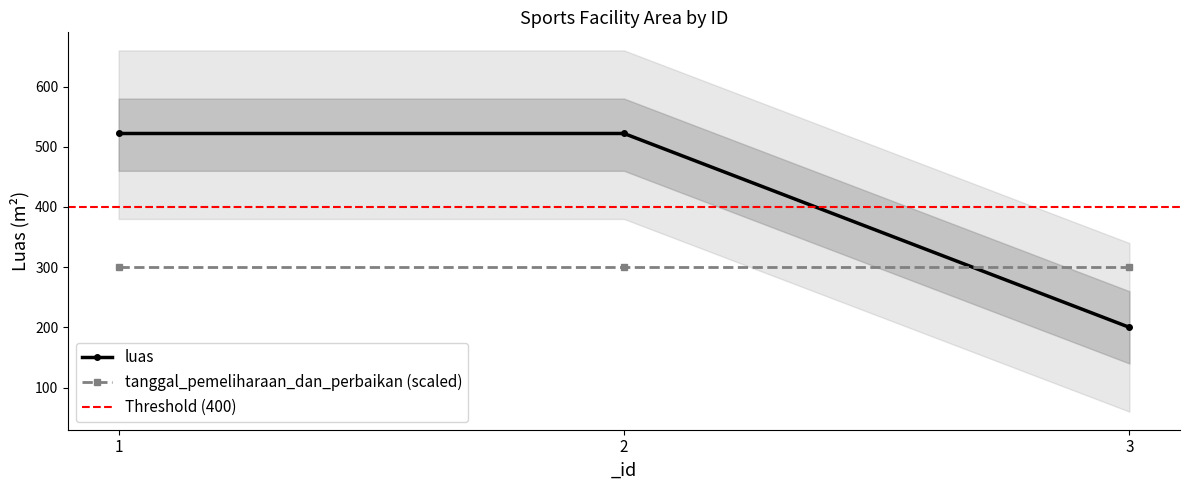

List the labels in order of value, smallest first.

3, 1, 2